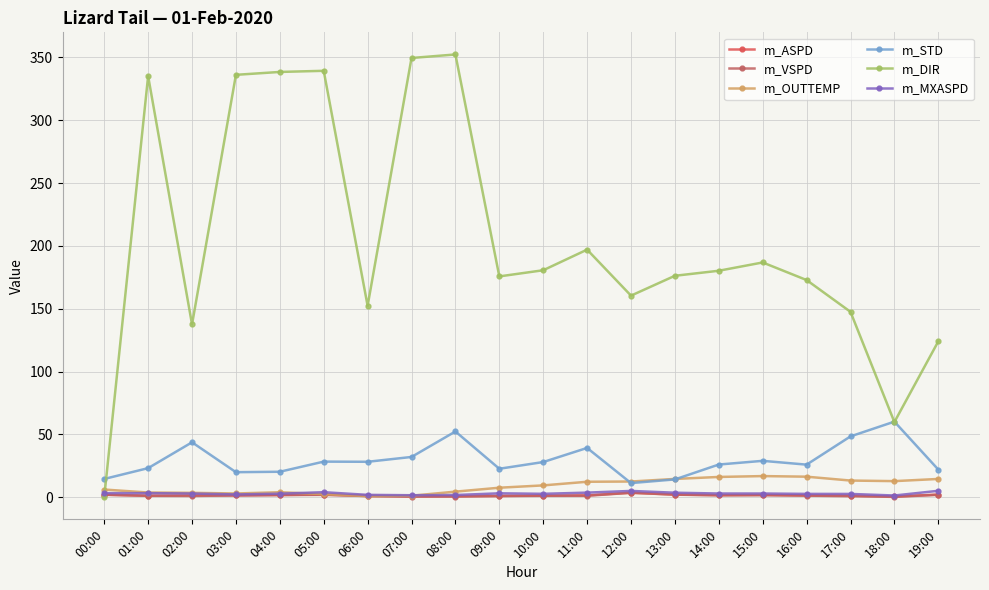

True or false: m_ASPD and m_VSPD cross at least once.

False